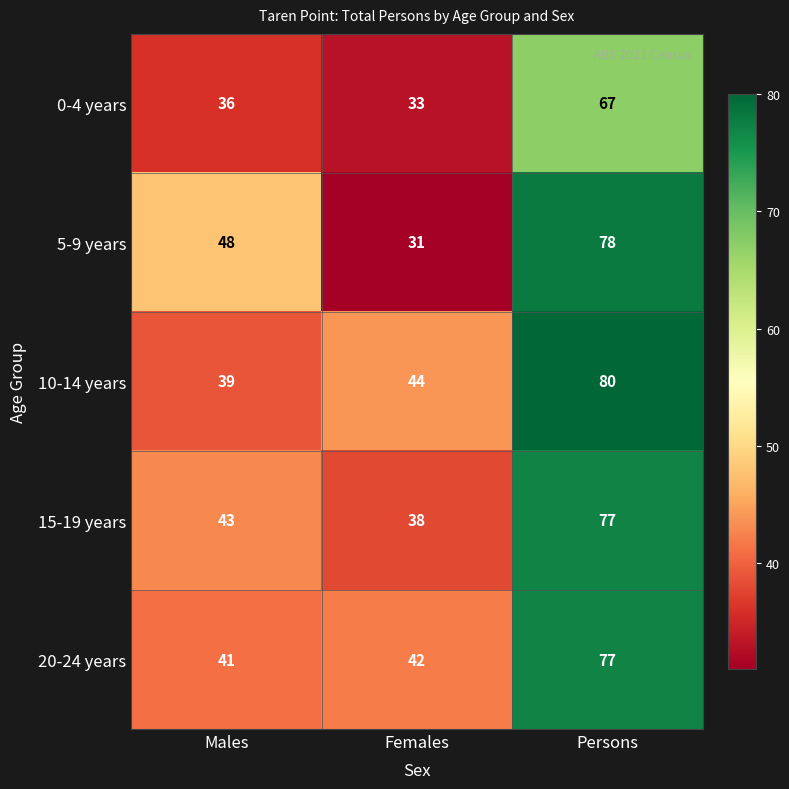

What is the greatest value displayed?

80